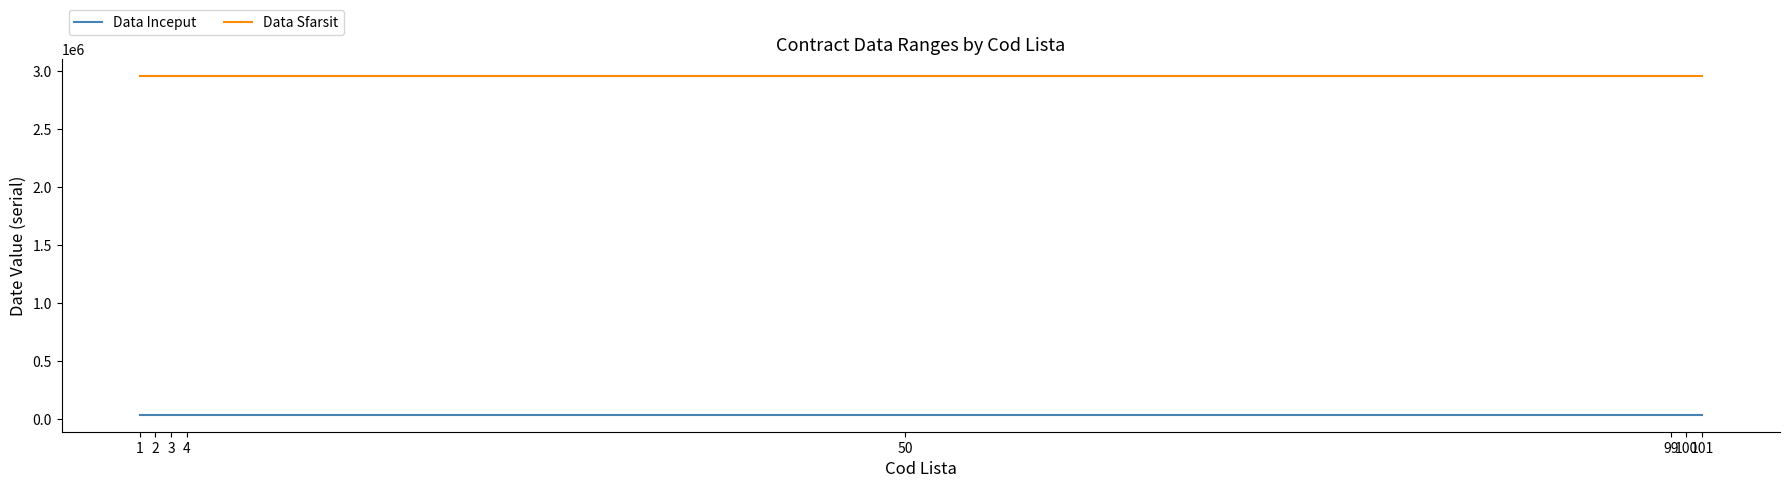

Is the value of Data Sfarsit at 3 greater than the value of Data Inceput at 2?

Yes